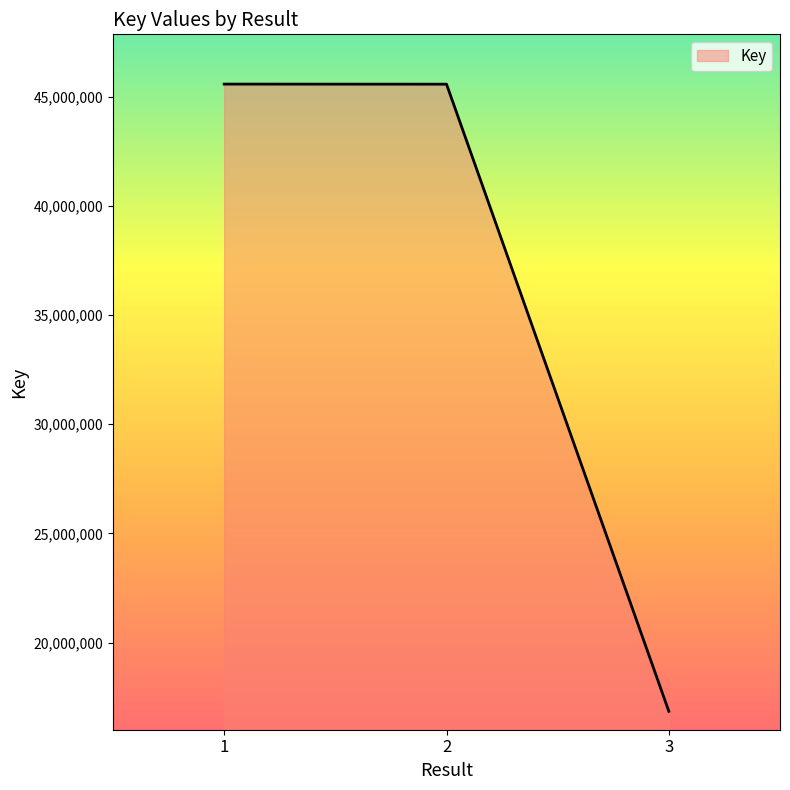

What is the difference between the values at 3 and 2?

28717695